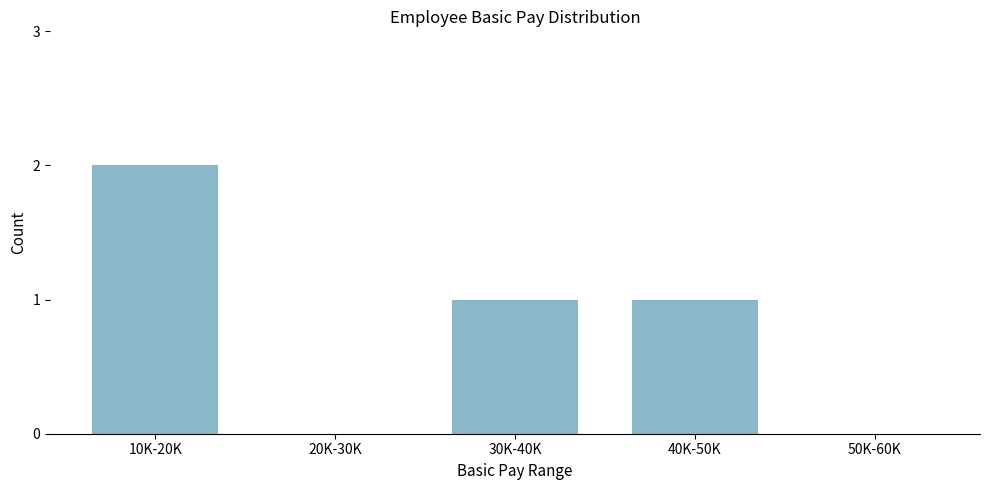

Reading left to right, what are all the values shown in this chart?

10K-20K=2	20K-30K=0	30K-40K=1	40K-50K=1	50K-60K=0